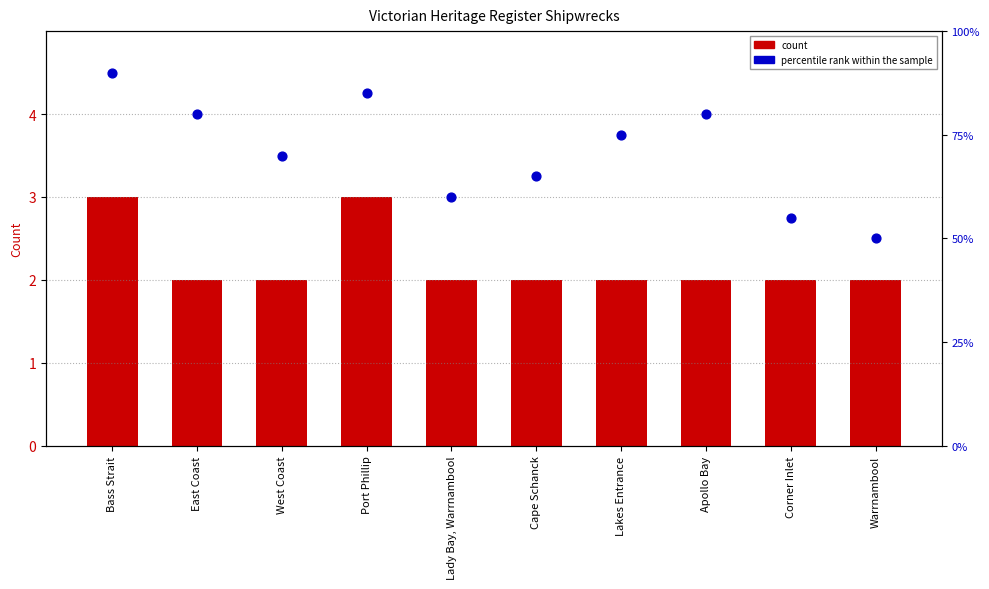

Which series contains the highest Y value?

percentile rank within the sample